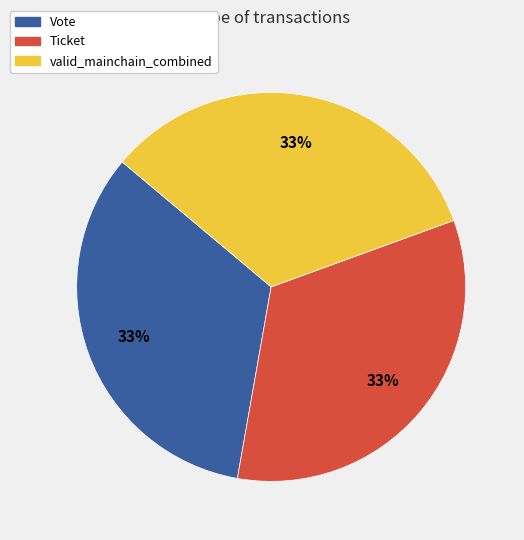

Is there a majority slice in this chart?

No